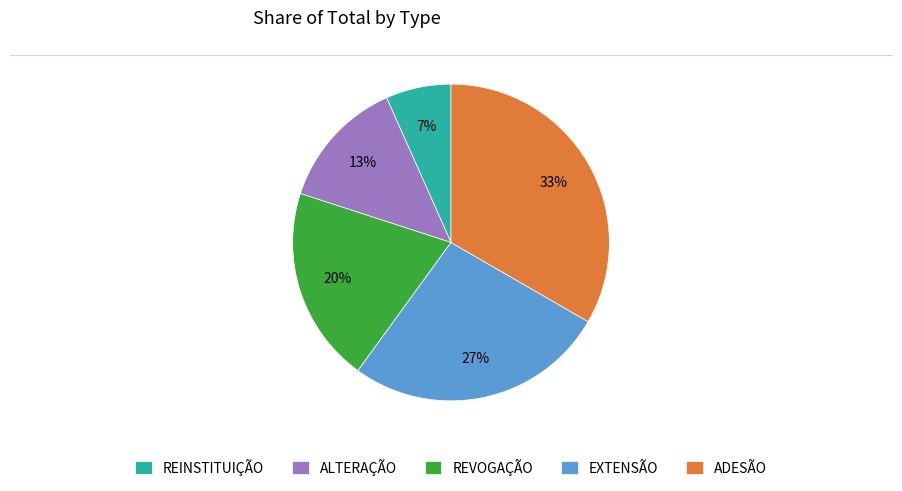

Is the sum of EXTENSÃO and ADESÃO greater than half?

Yes